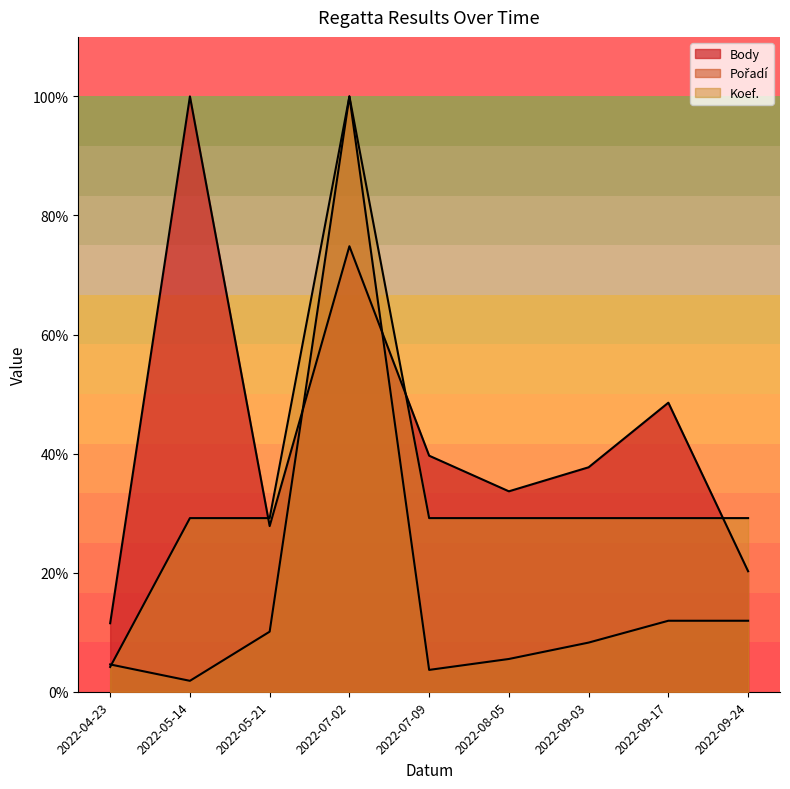

Rank the series at 2022-08-05 from highest to lowest value.

Body, Koef., Pořadí